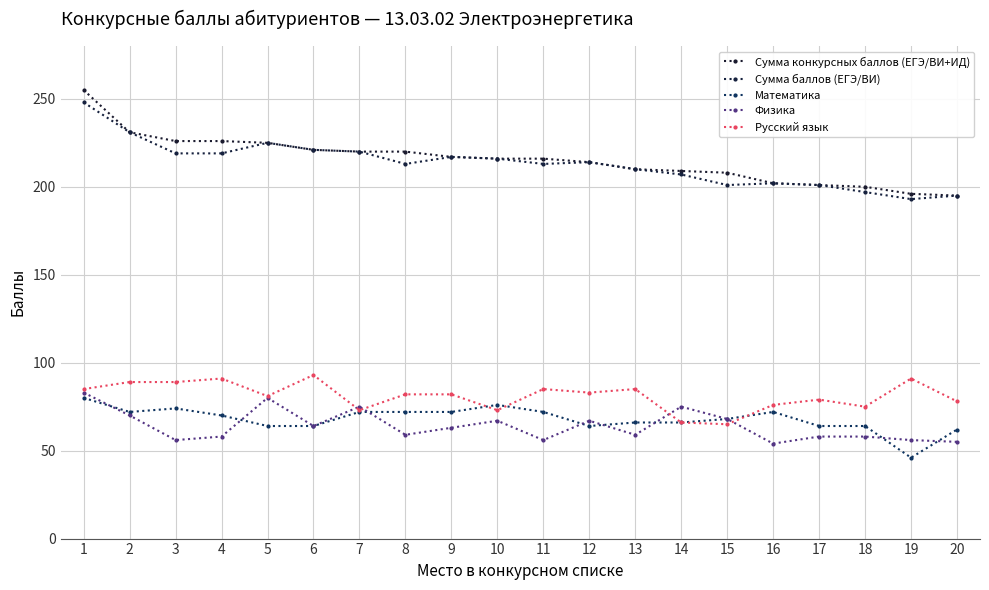

List the series in order of their peak value, lowest first.

Математика, Физика, Русский язык, Сумма баллов (ЕГЭ/ВИ), Сумма конкурсных баллов (ЕГЭ/ВИ+ИД)